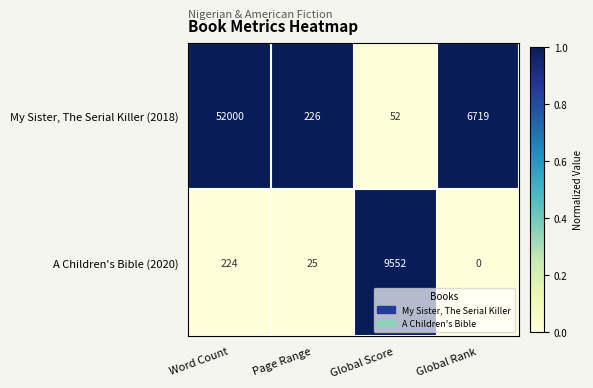

Is it true that A Children's Bible (2020) equals 9552 at Global Score?

True